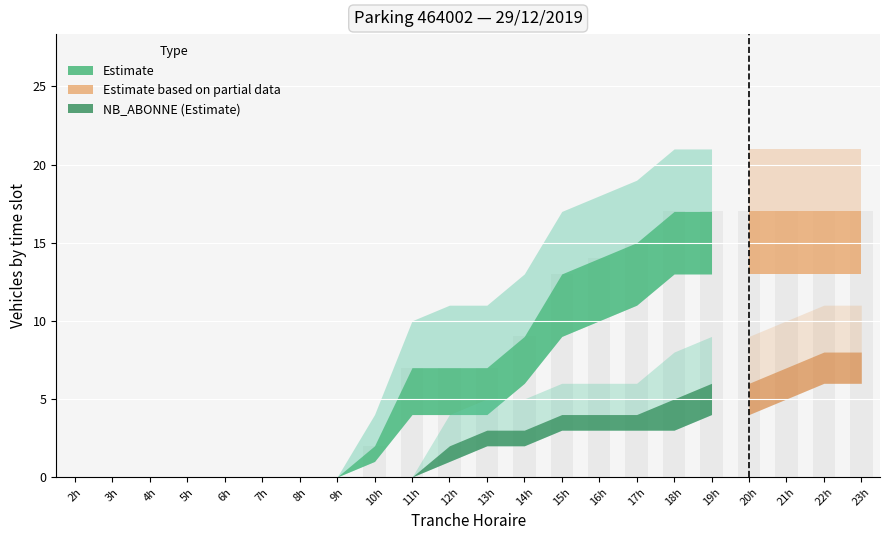

What is the ratio of the value at 17h to the value at 12h?

2.1